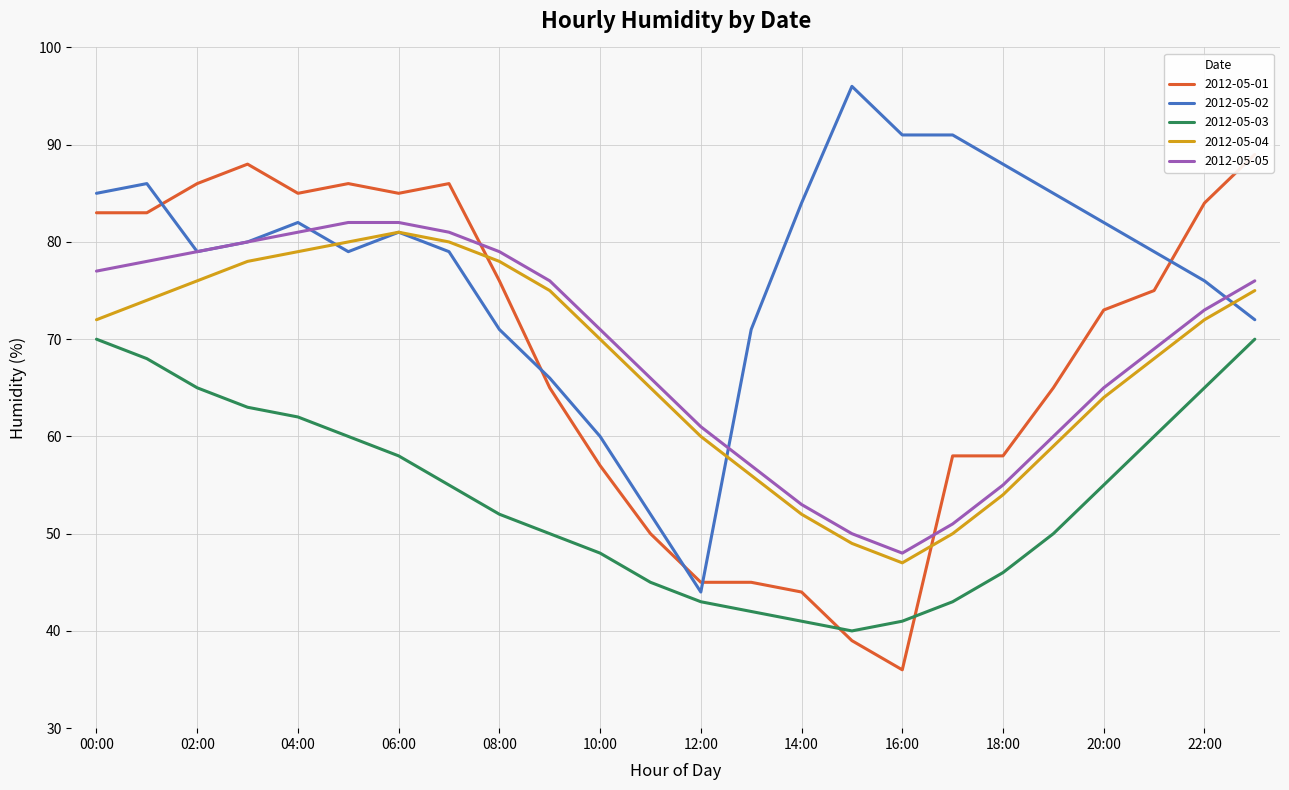

At which category is the sum across all series the highest?

01:00